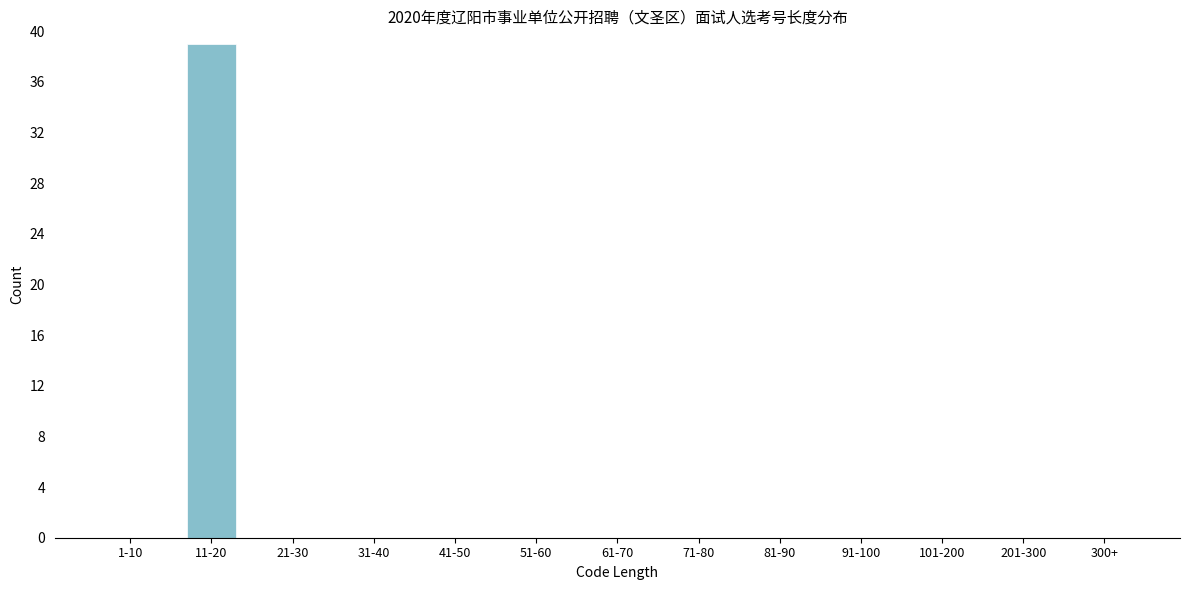

Reading left to right, what are all the values shown in this chart?

1-10=0	11-20=39	21-30=0	31-40=0	41-50=0	51-60=0	61-70=0	71-80=0	81-90=0	91-100=0	101-200=0	201-300=0	300+=0